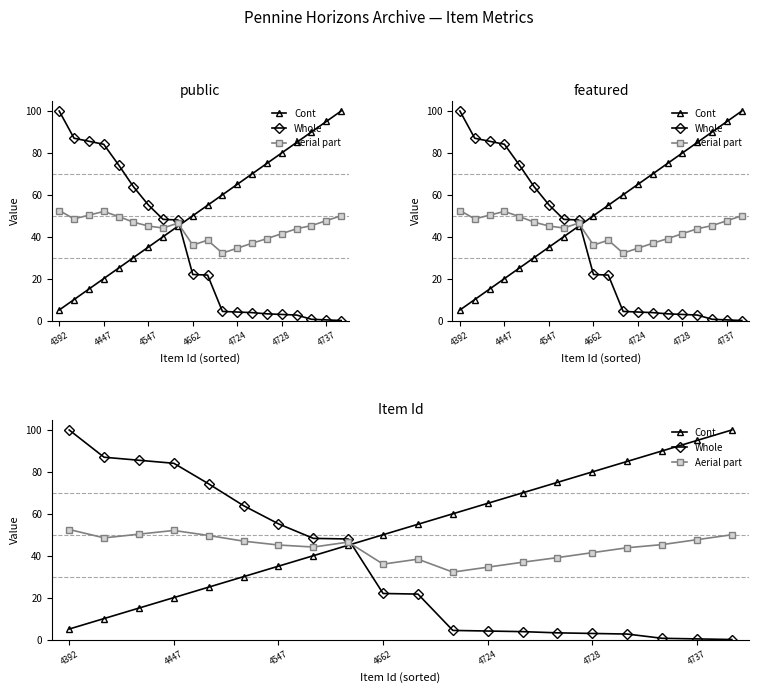

True or false: Whole and Cont intersect in this chart.

True